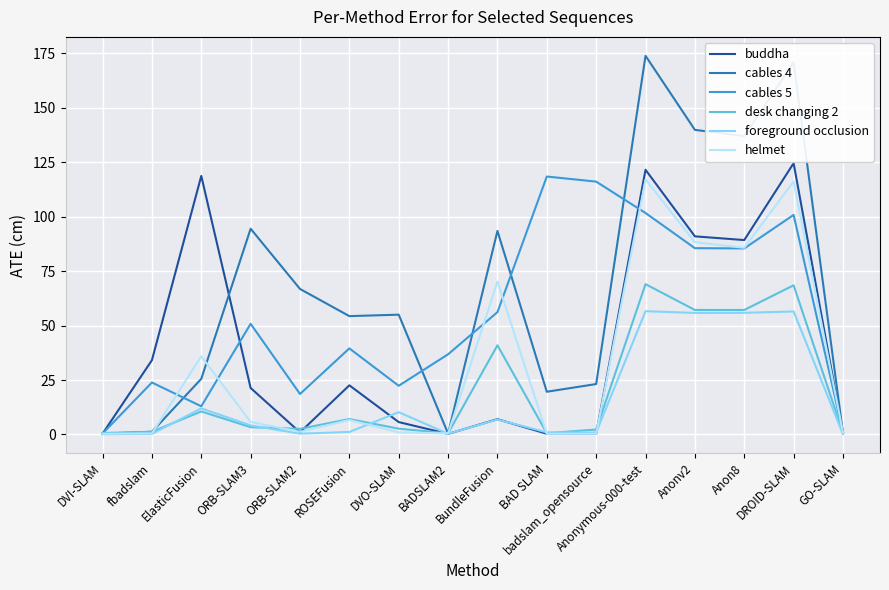

The desk changing 2 series shows 12.9 at Anon8. True or false?

False